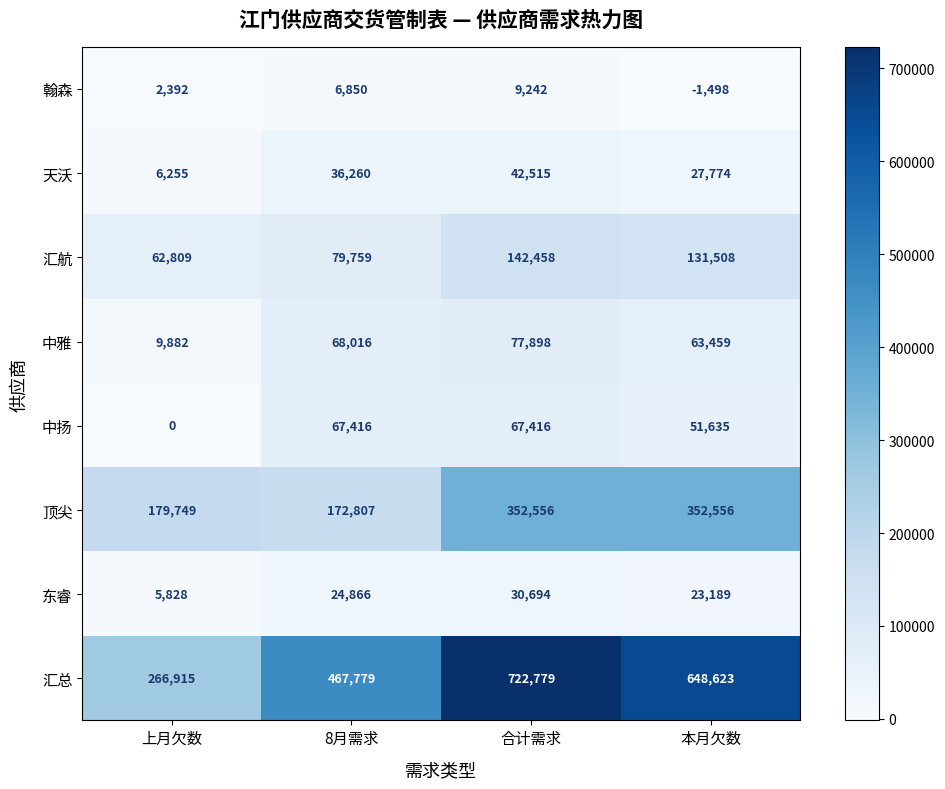

At which category is the sum across all series the highest?

合计需求